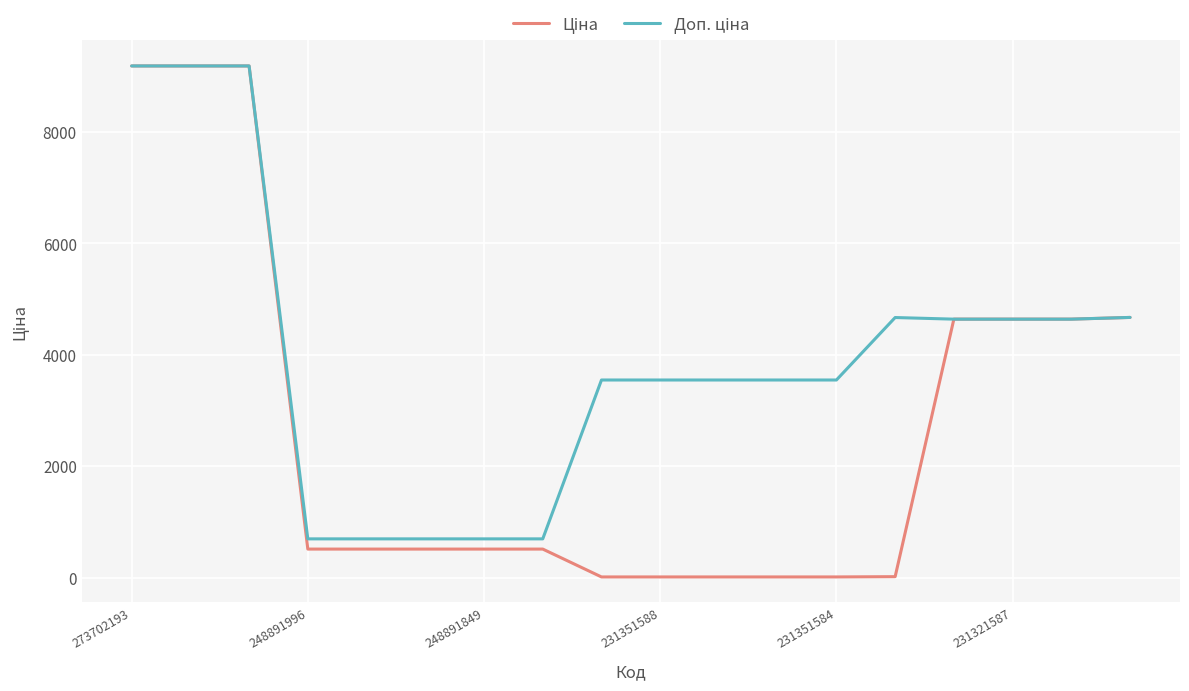

What is the greatest value displayed?

9185.9